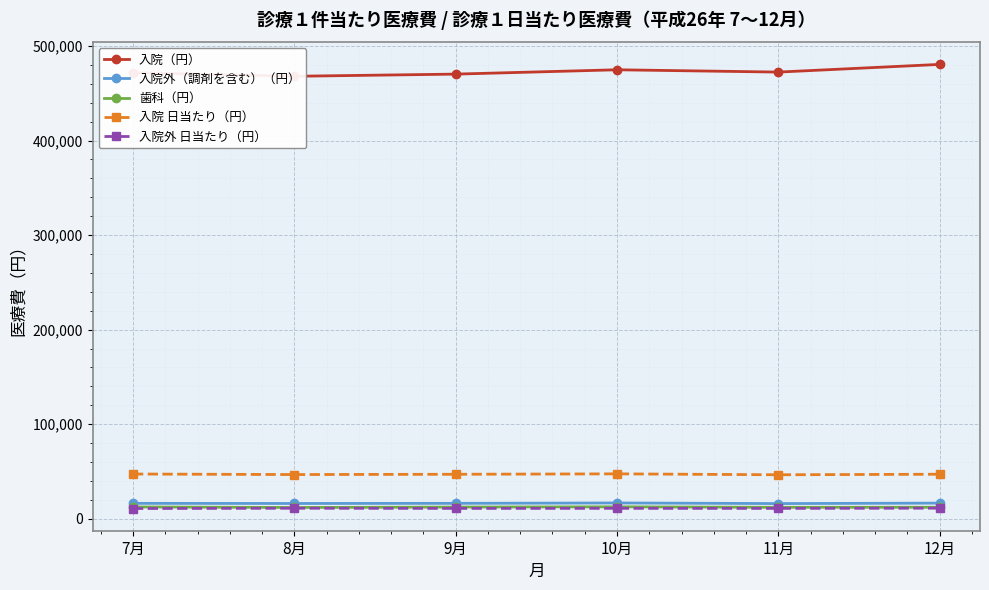

What is the total value across all series at 12月?

567454